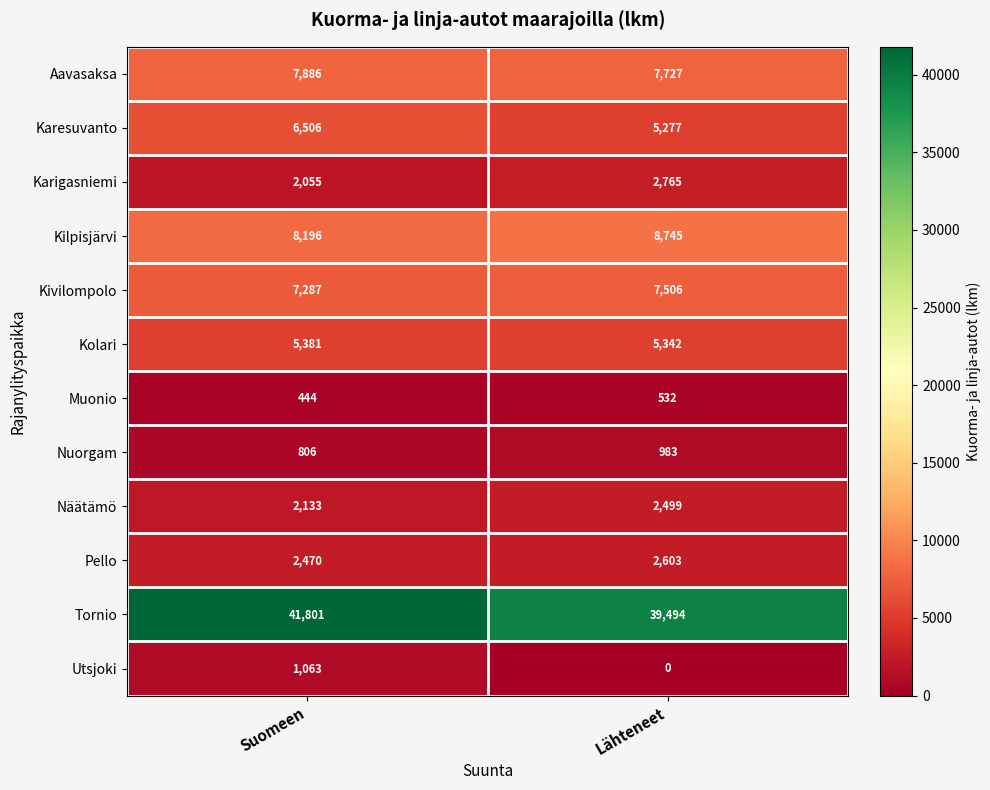

How many categories are shown in the chart?

2